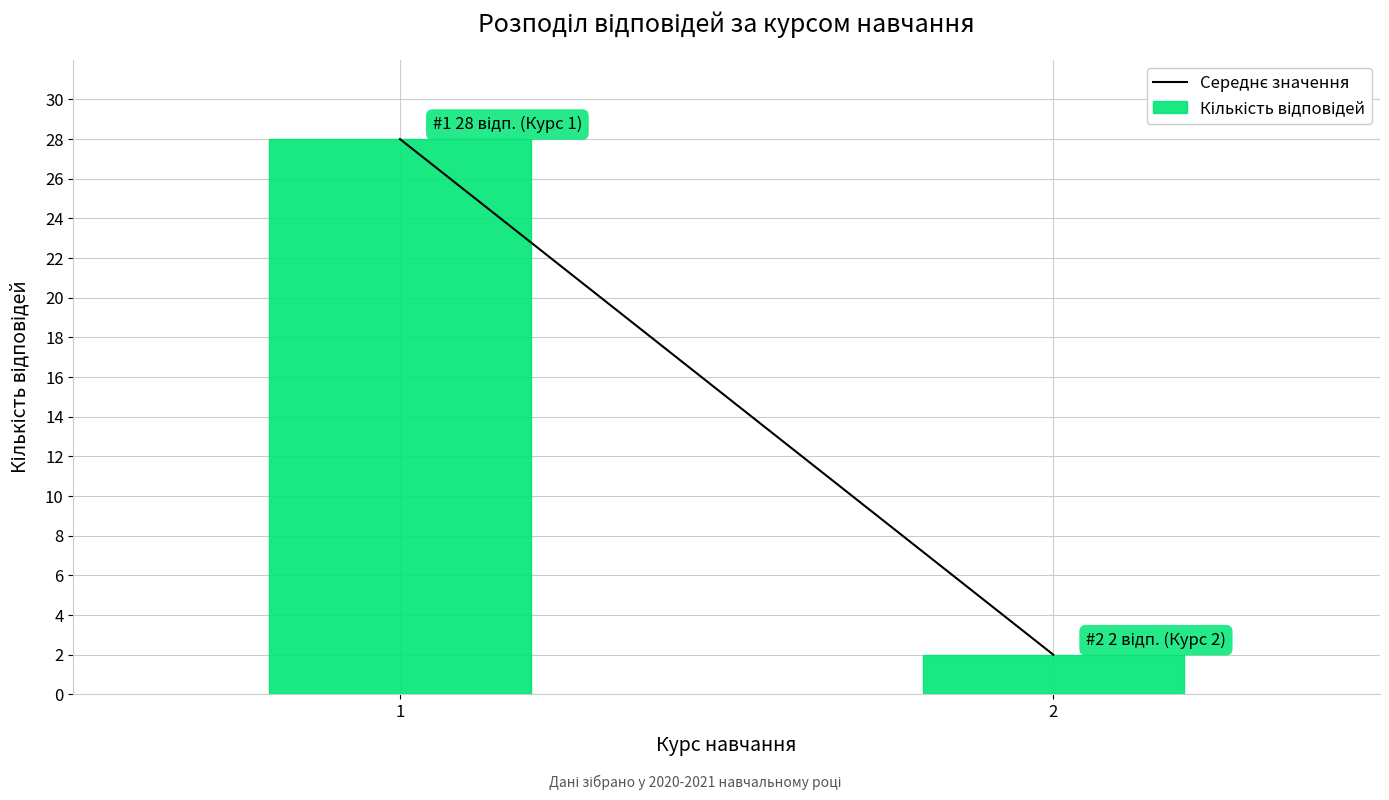

Reading right to left, list all the values displayed in this chart.

2=2	1=28